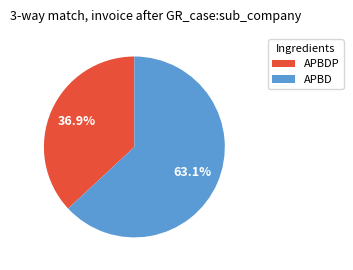

Does any single category account for the majority?

Yes